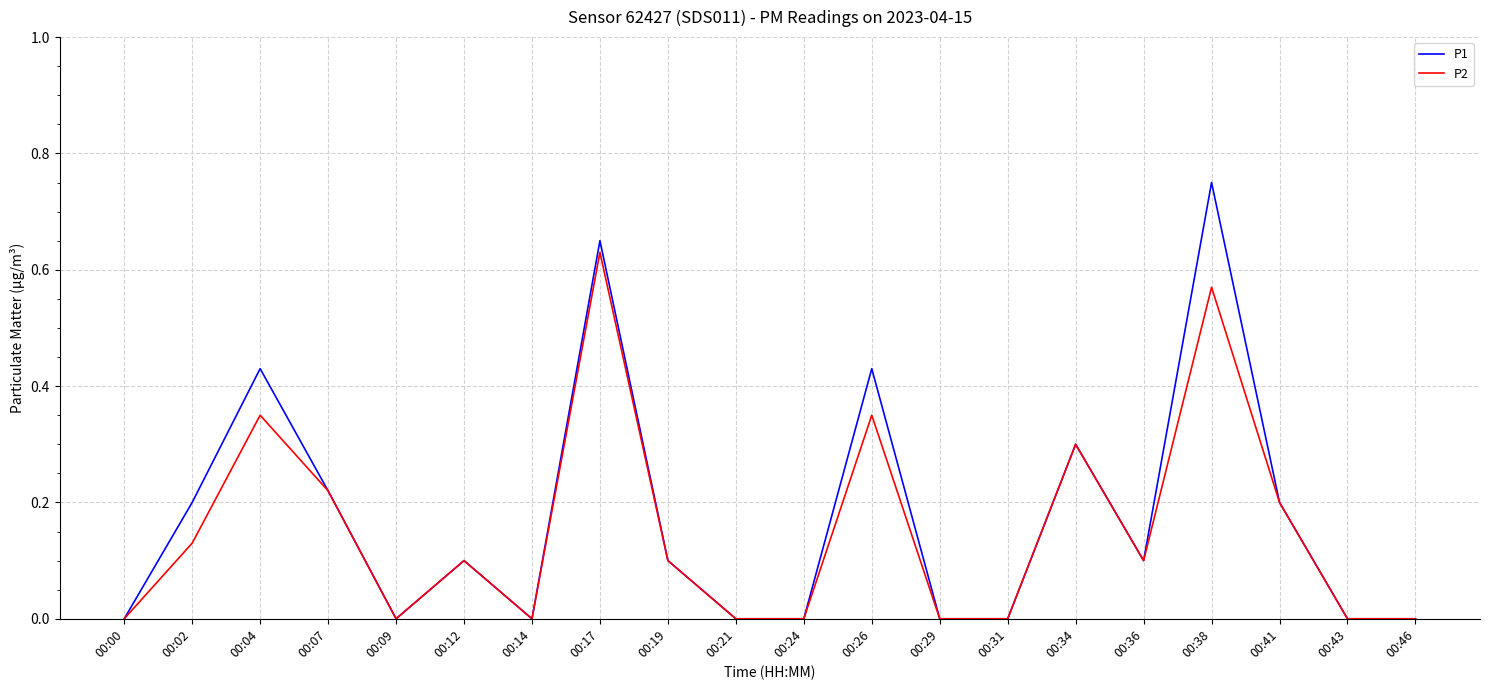

Is it true that P1 equals 0.0 at 00:43?

True